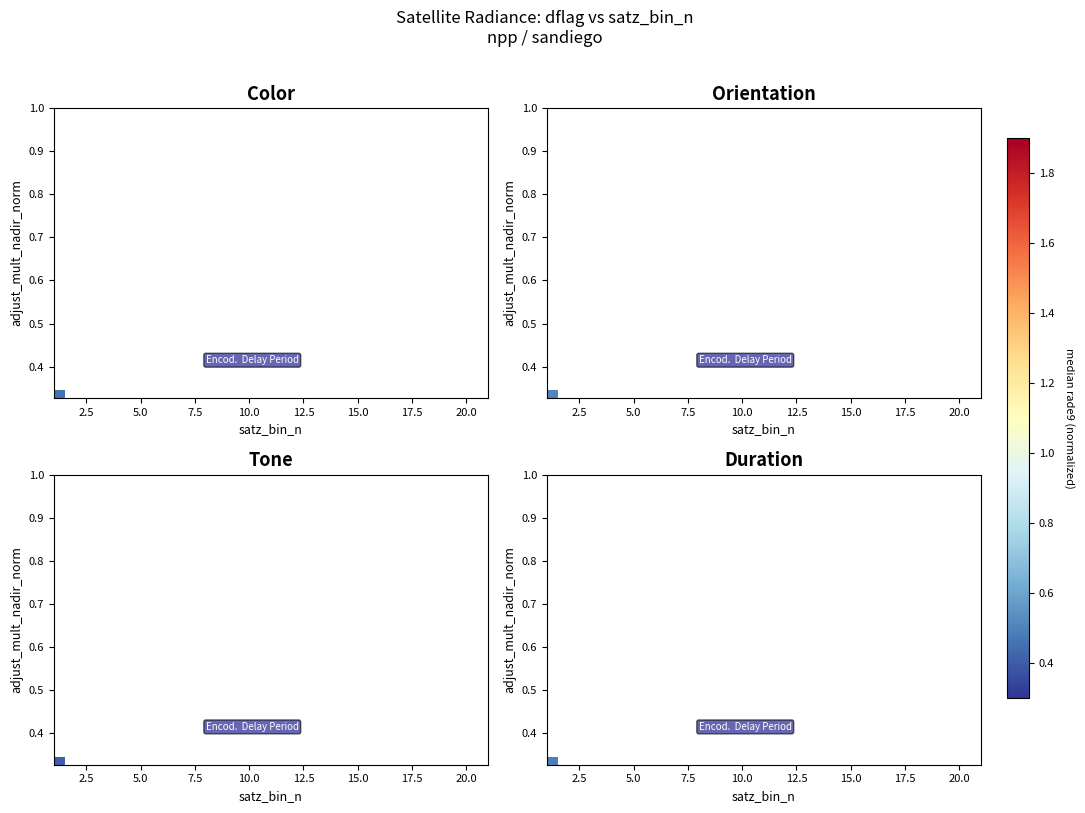

How many data points does each series have?

19